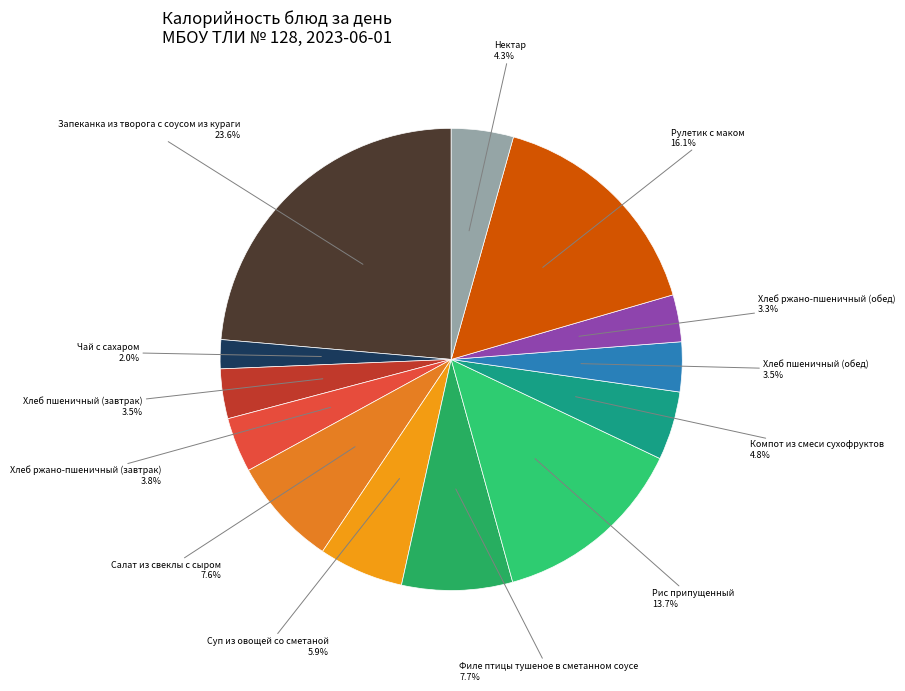

Does any single category account for the majority?

No